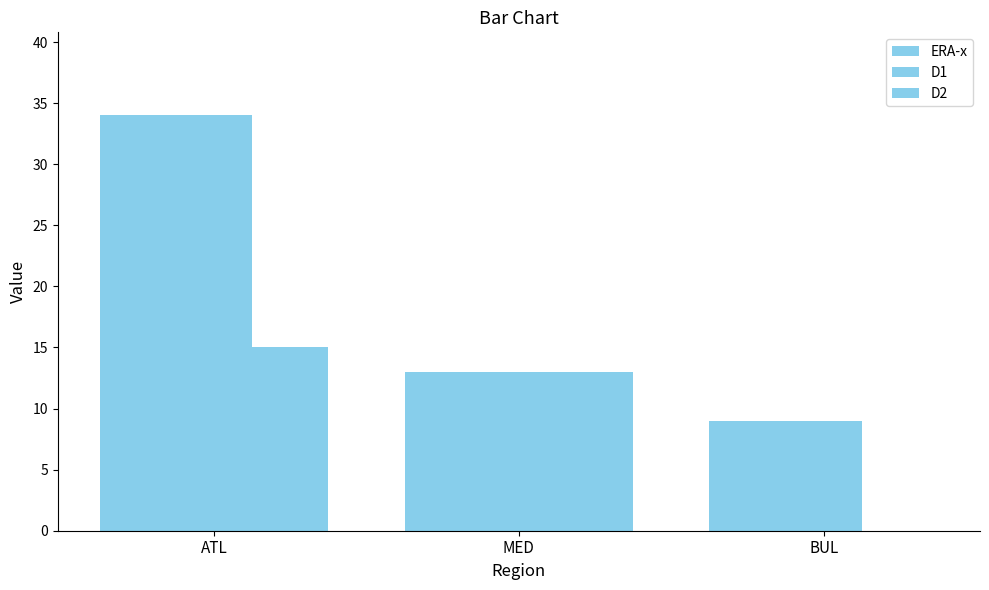

What position from the left is ATL?

1